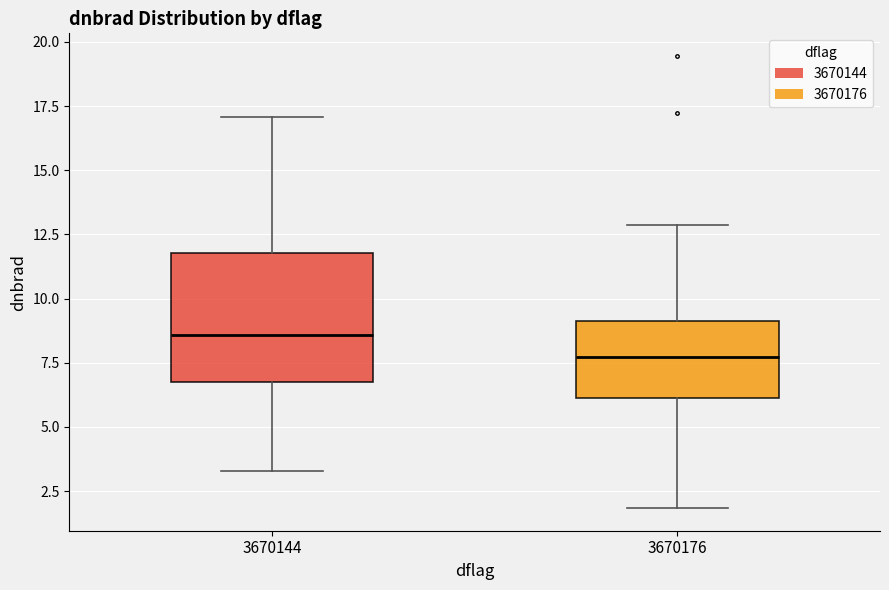

Which box has the highest median line?

3670144